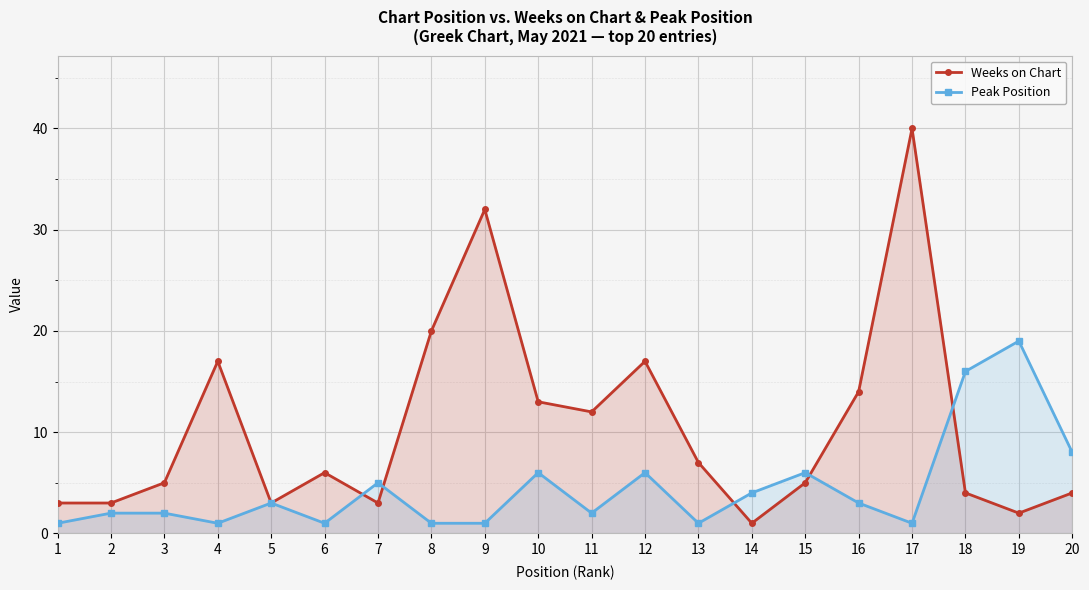

Where does the Weeks on Chart series first go above 6?

4